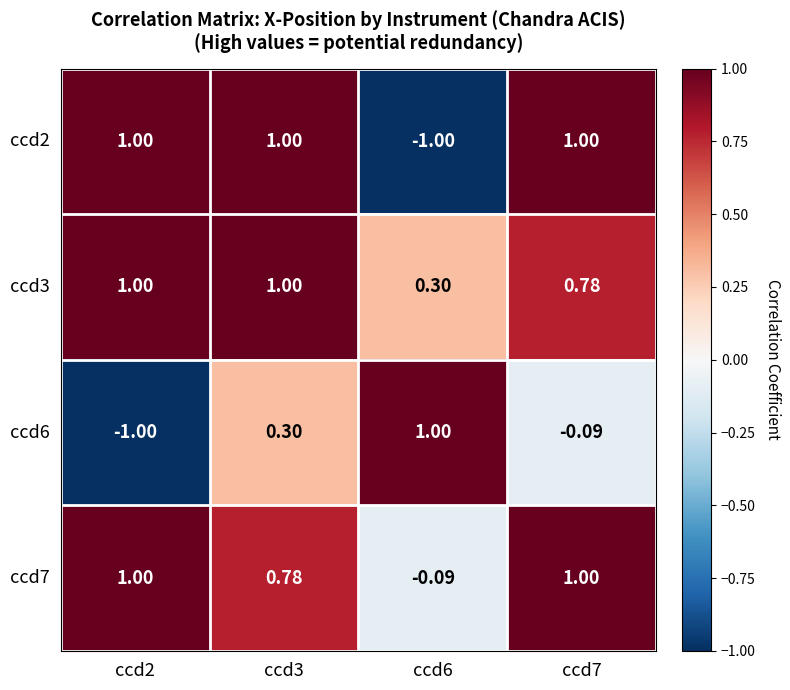

How many values in ccd6 are below zero?

2